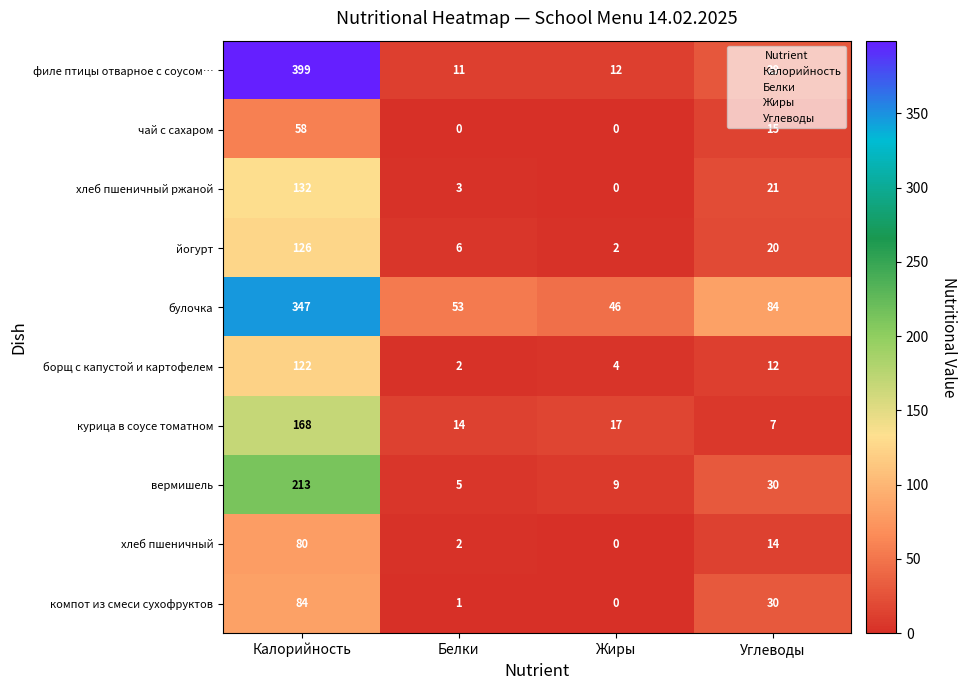

What is the difference between the second highest and minimum values in the компот из смеси сухофруктов series?

30